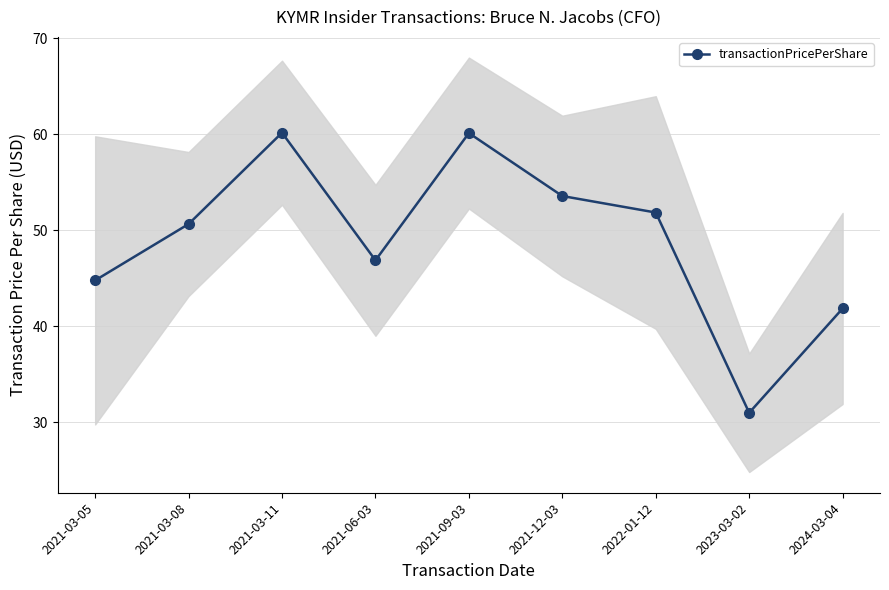

Reading left to right, transcribe all the data shown in this chart.

44.8	50.6	60.2	46.9	60.1	53.6	51.8	31.0	41.9